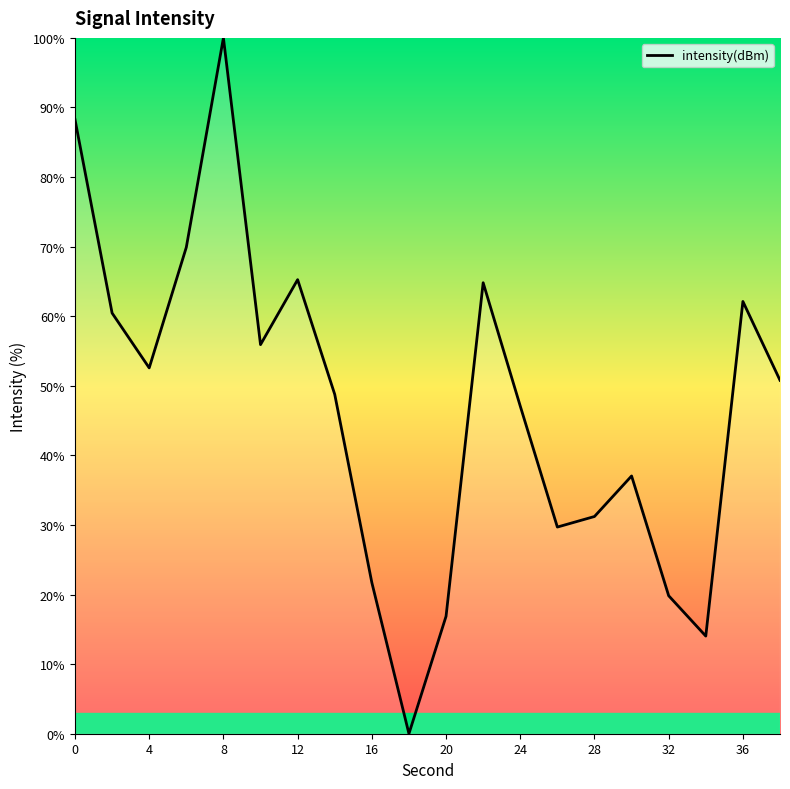

Does the chart display data point markers on the line(s)?

No